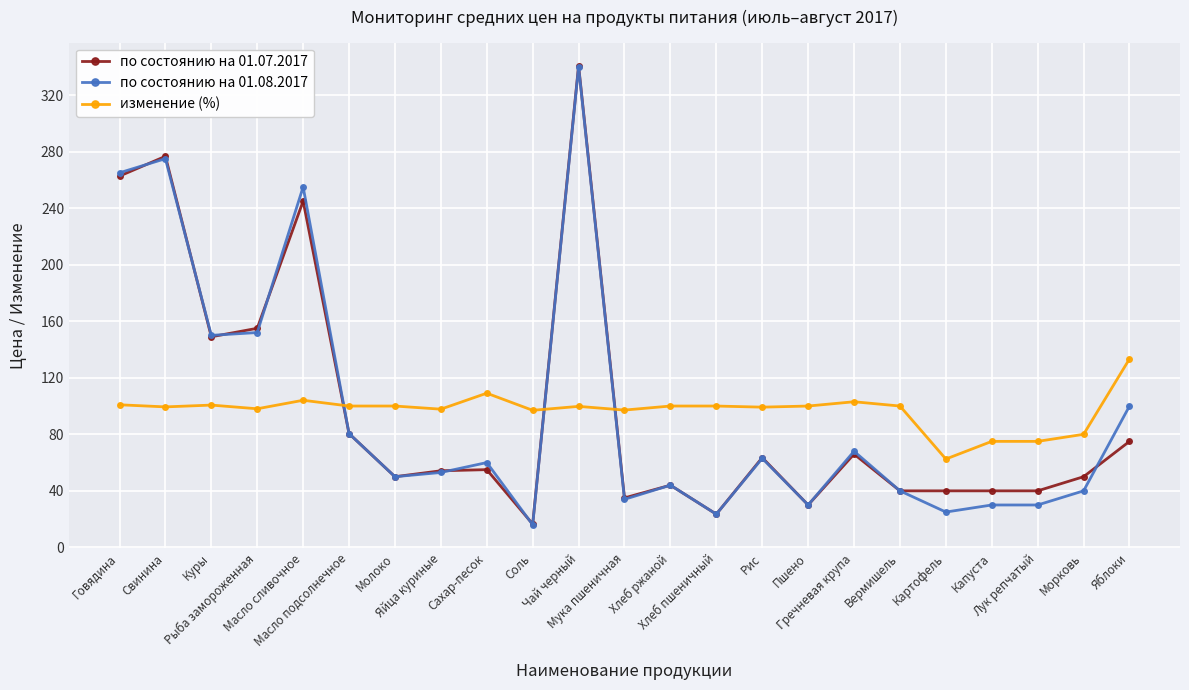

What is the minimum value shown in the chart?

16.0